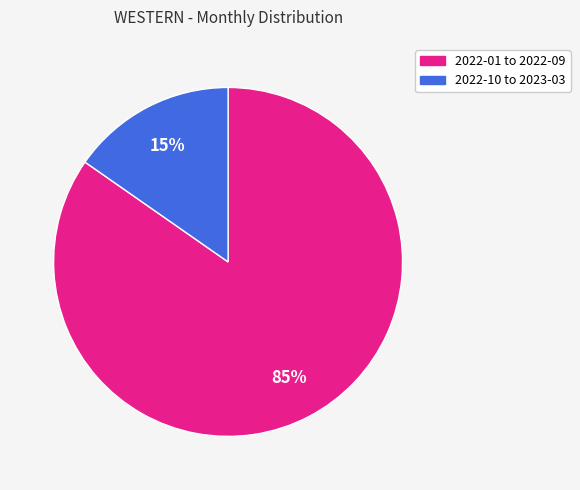

Is there any slice that represents more than half of the pie?

Yes